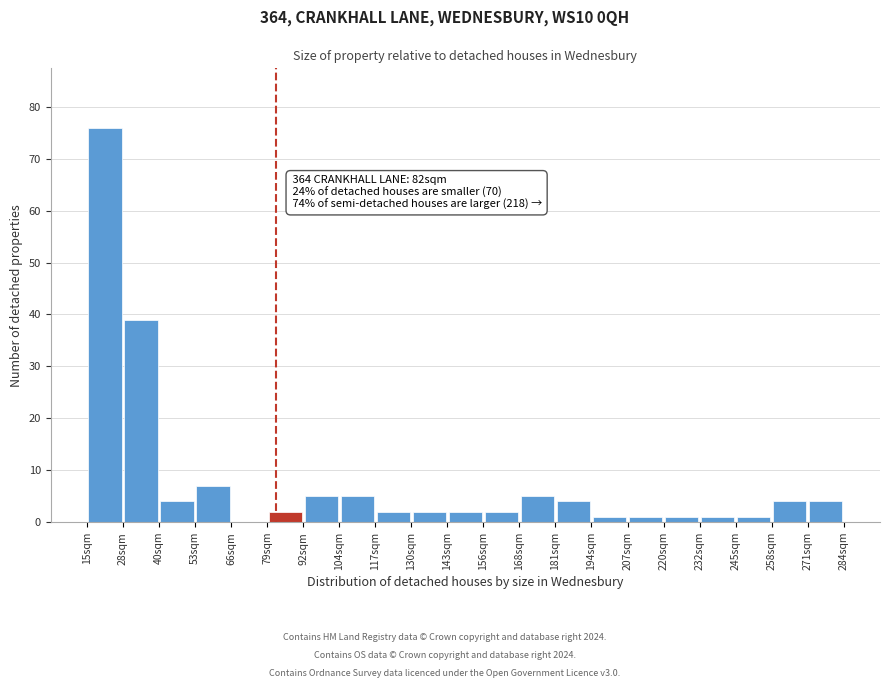

Which range on the x-axis has the tallest bar?

14 to 28